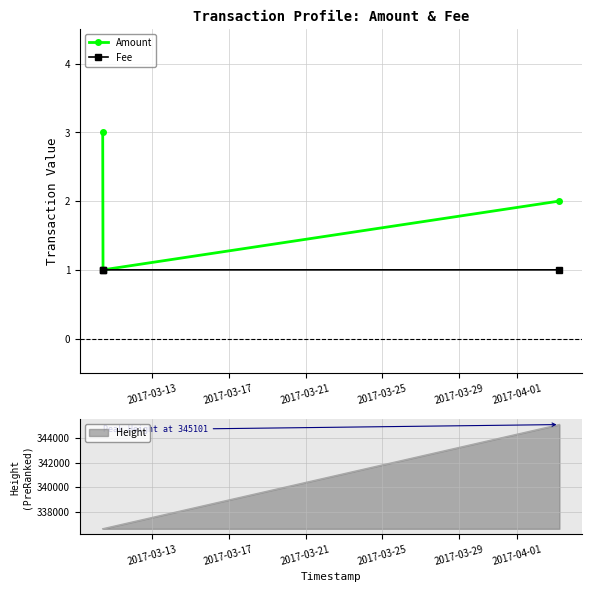

What is the lowest value of the Fee series?

1.0